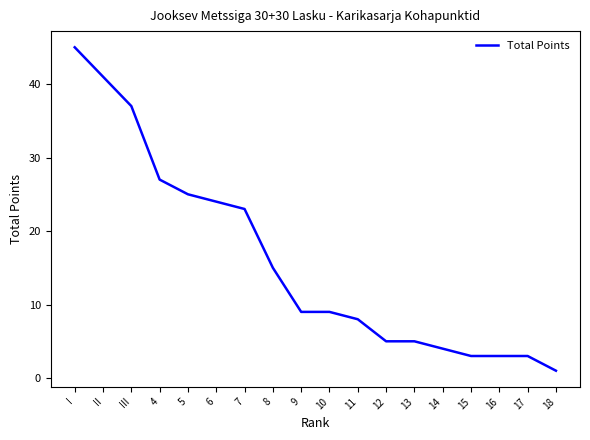

Where does the data first go above 9?

I